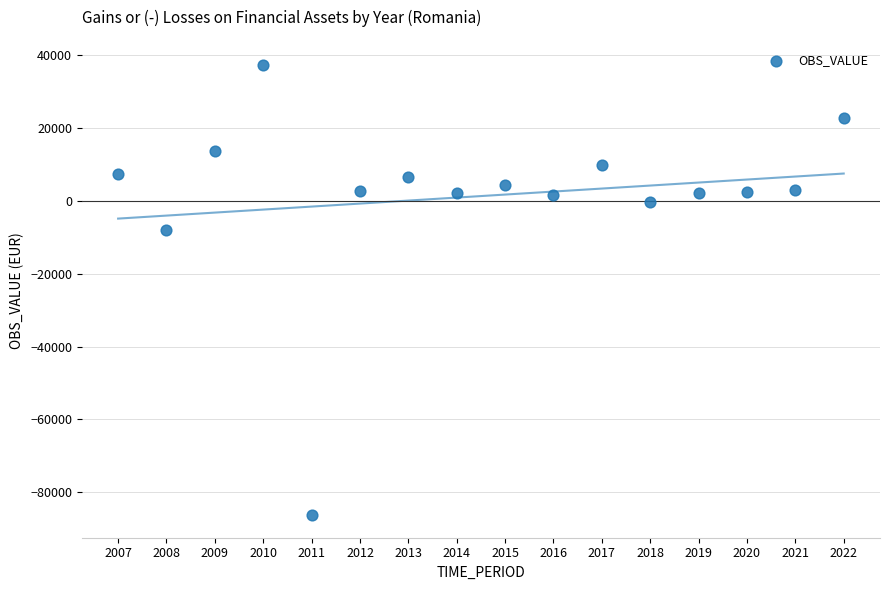

What Y value in the scatter plot is closest to -24539?

-8147